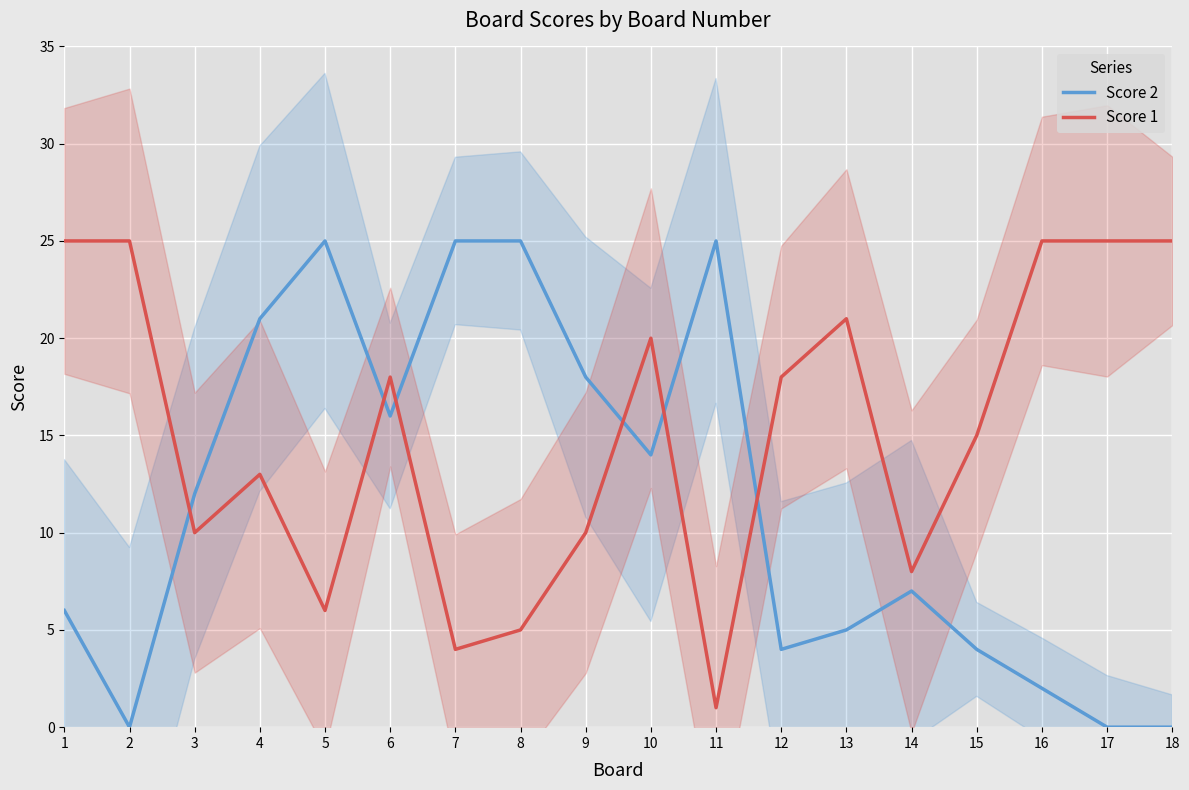

The Score 1 series shows 32 at 6. True or false?

False